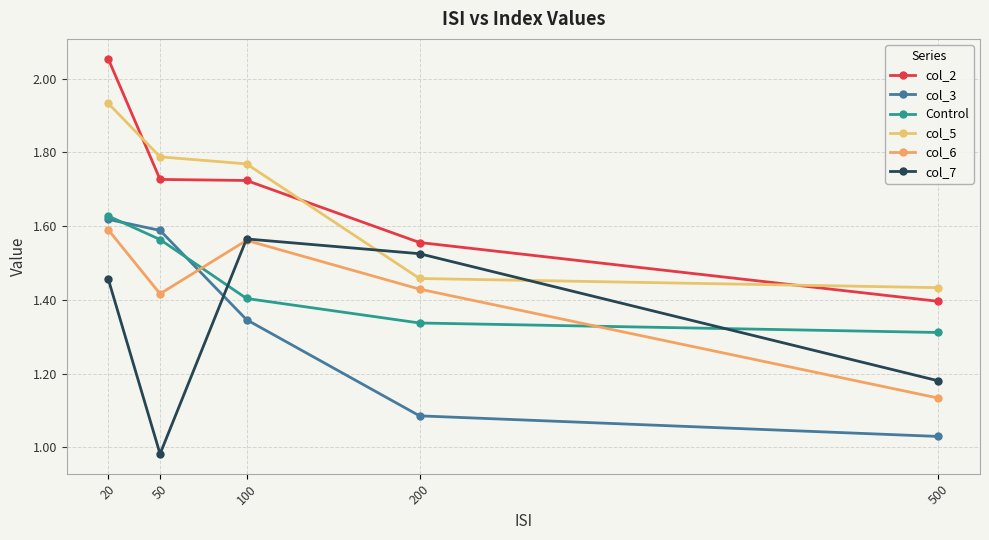

At how many categories does at least one series exceed 1?

5